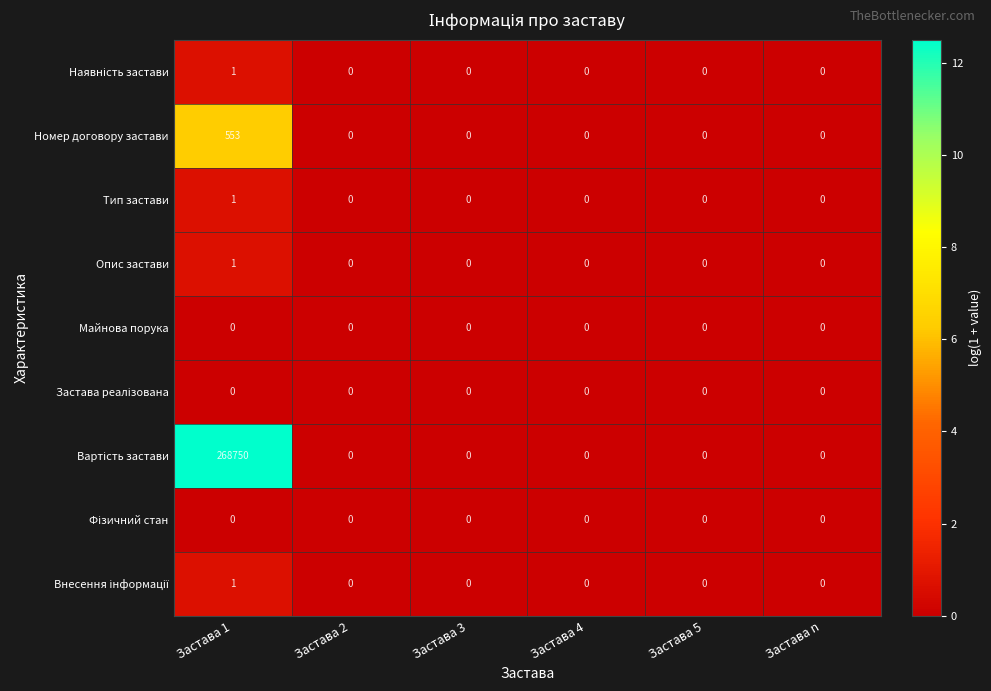

What is the greatest value displayed?

268750